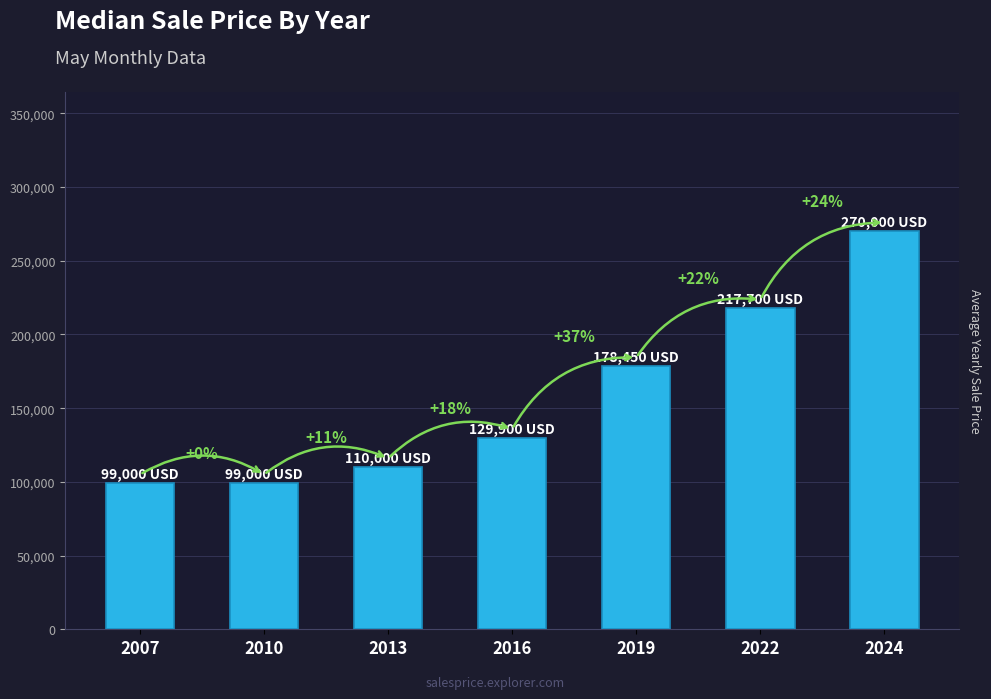

How many bars are there in total?

7